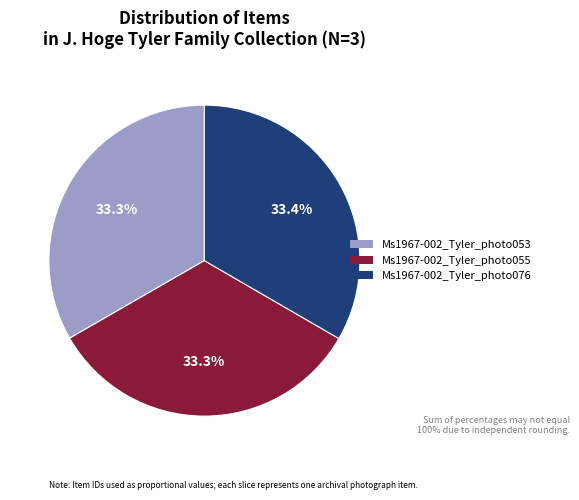

Count the number of slices in the pie.

3